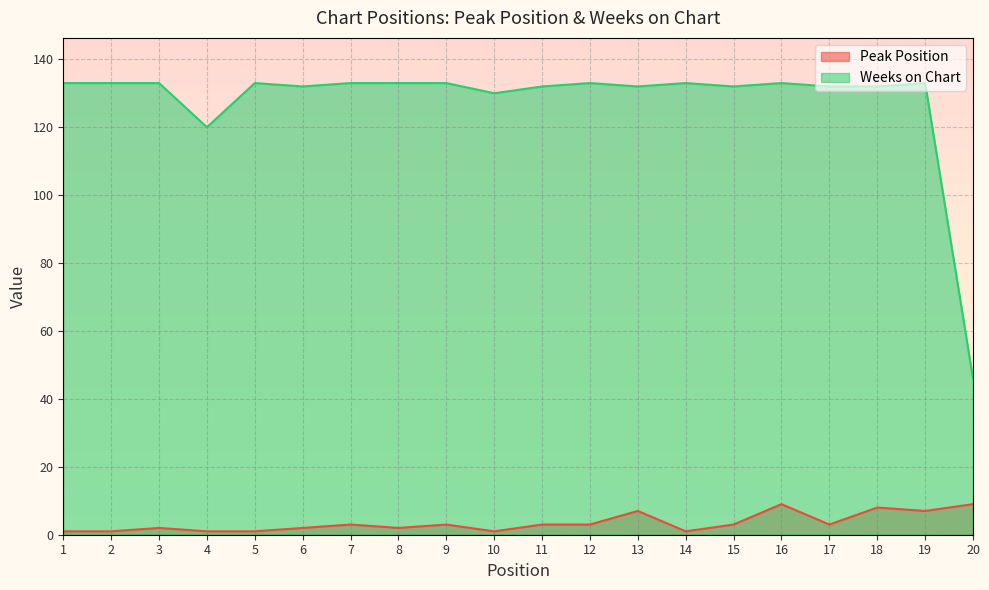

At which category is the sum across all series the highest?

16